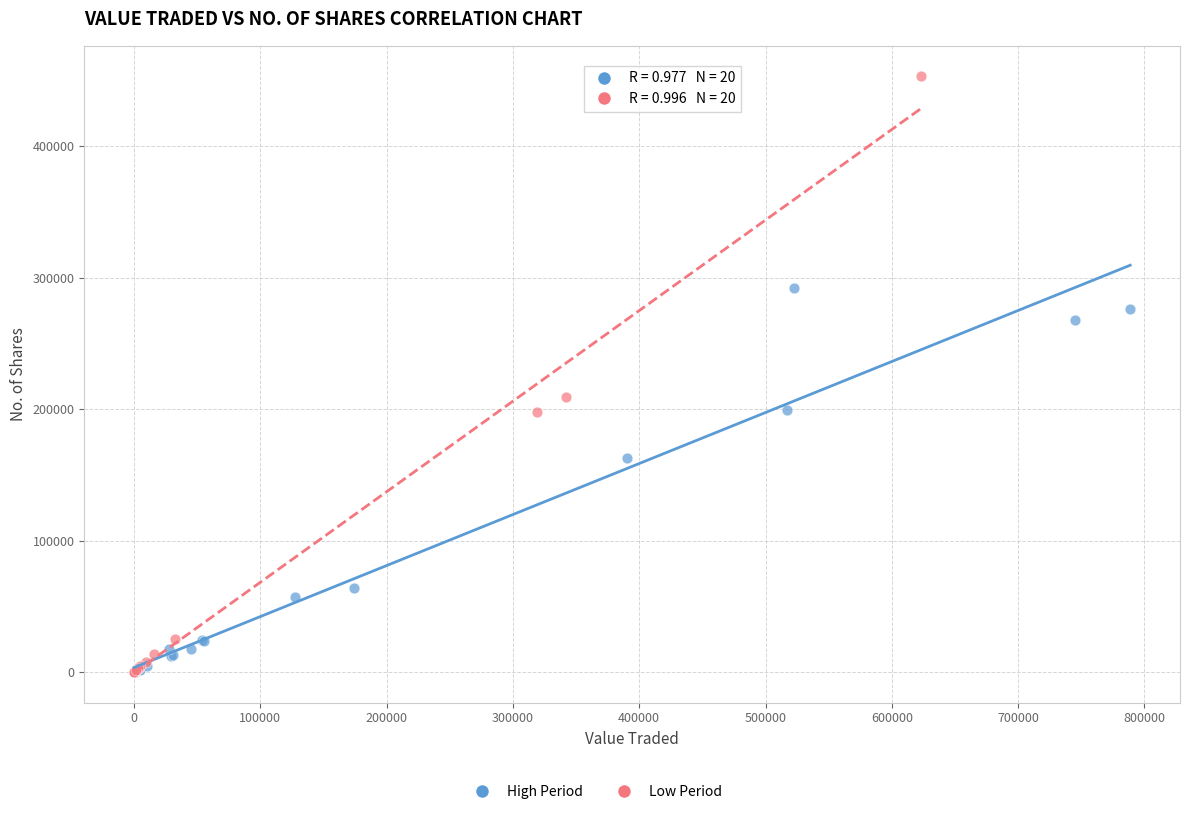

Which series reaches the maximum Y coordinate?

Low Period